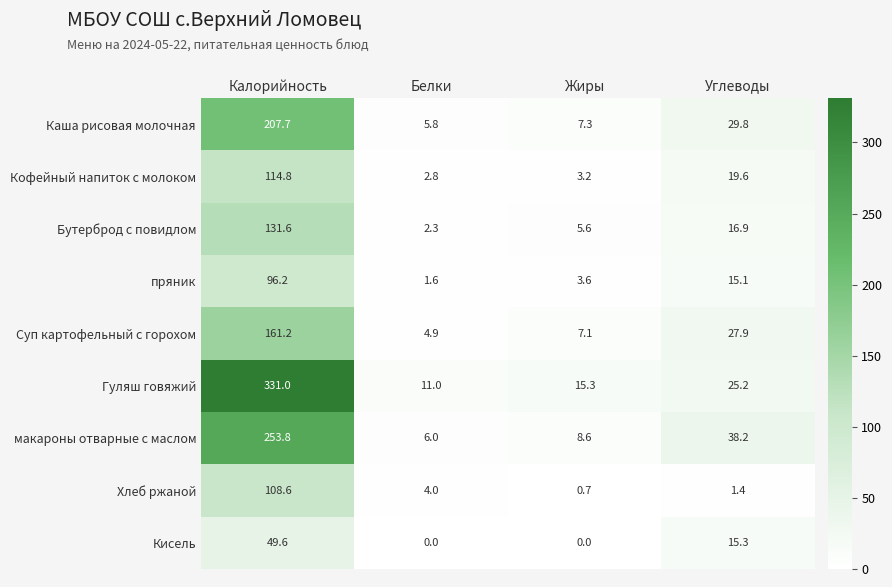

Which series has the largest total across all categories?

Гуляш говяжий